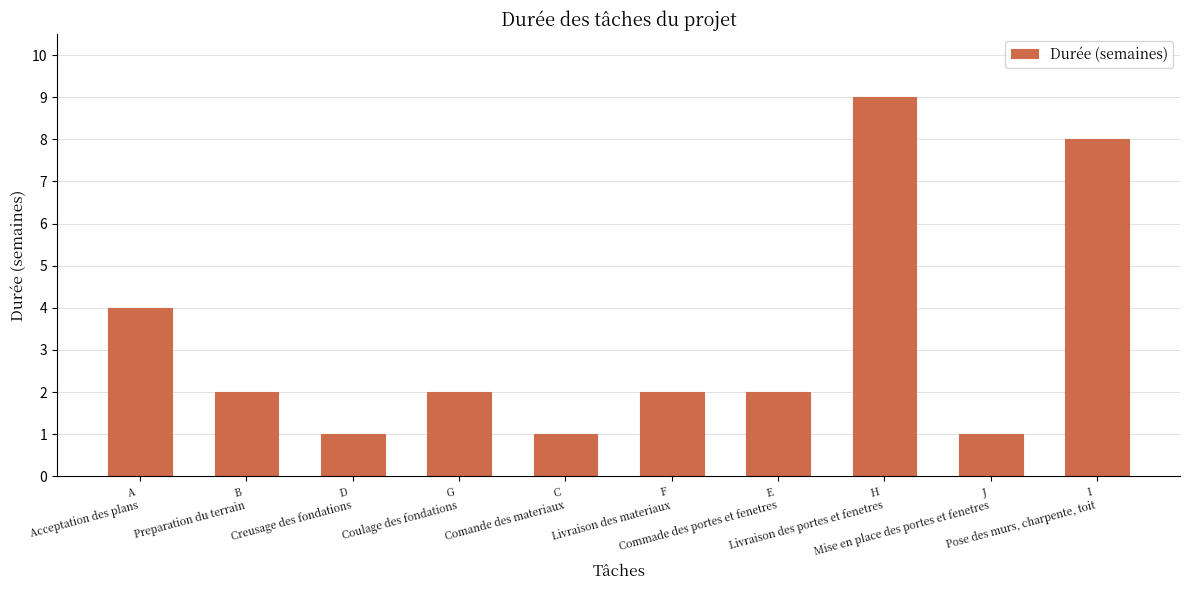

Which category has the highest value across all series?

H
Livraison des portes et fenetres